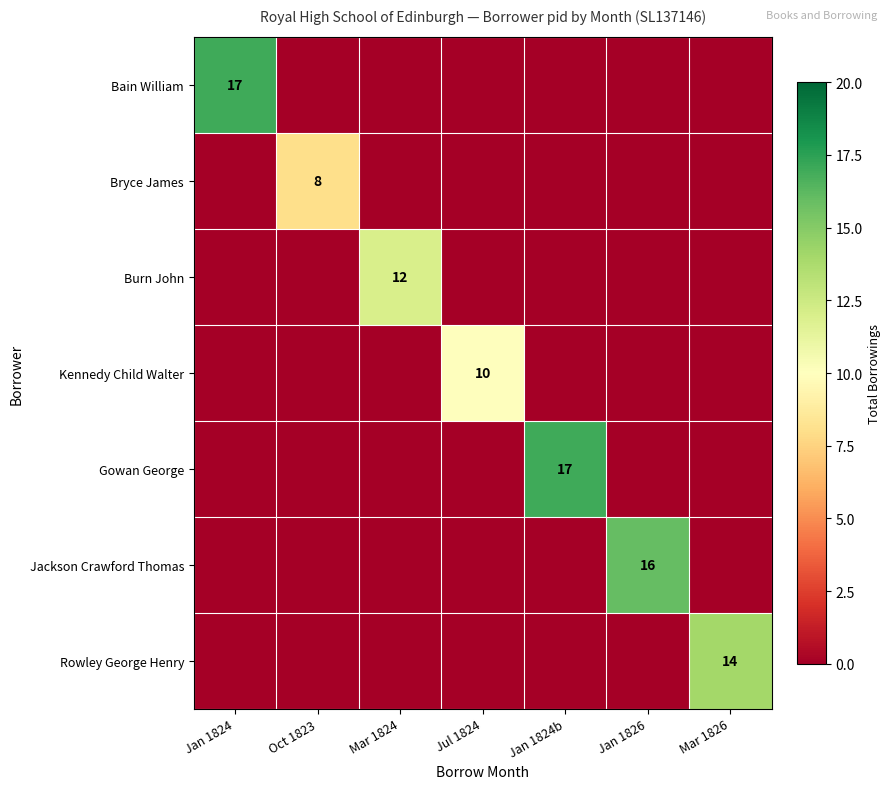

True or false: Jackson Crawford Thomas has a value of 5 at Jan 1826.

False